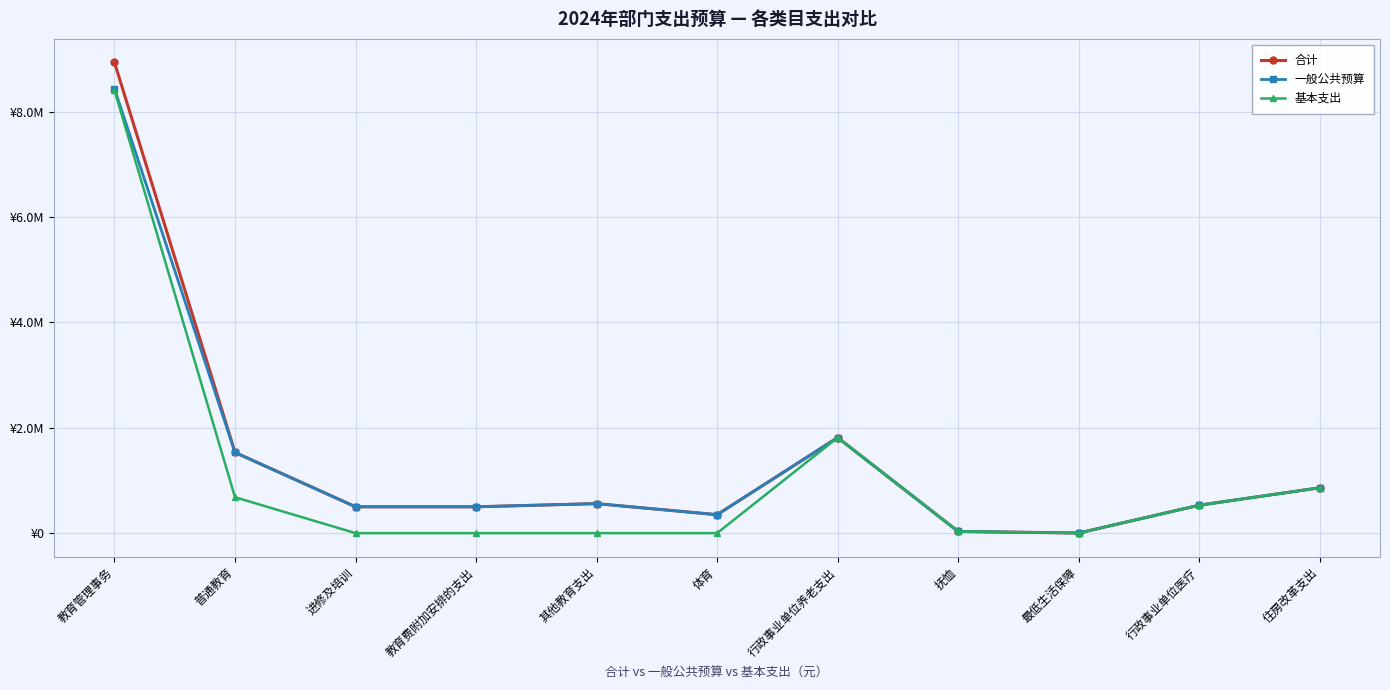

What are all the series names shown in the legend?

合计, 一般公共预算, 基本支出